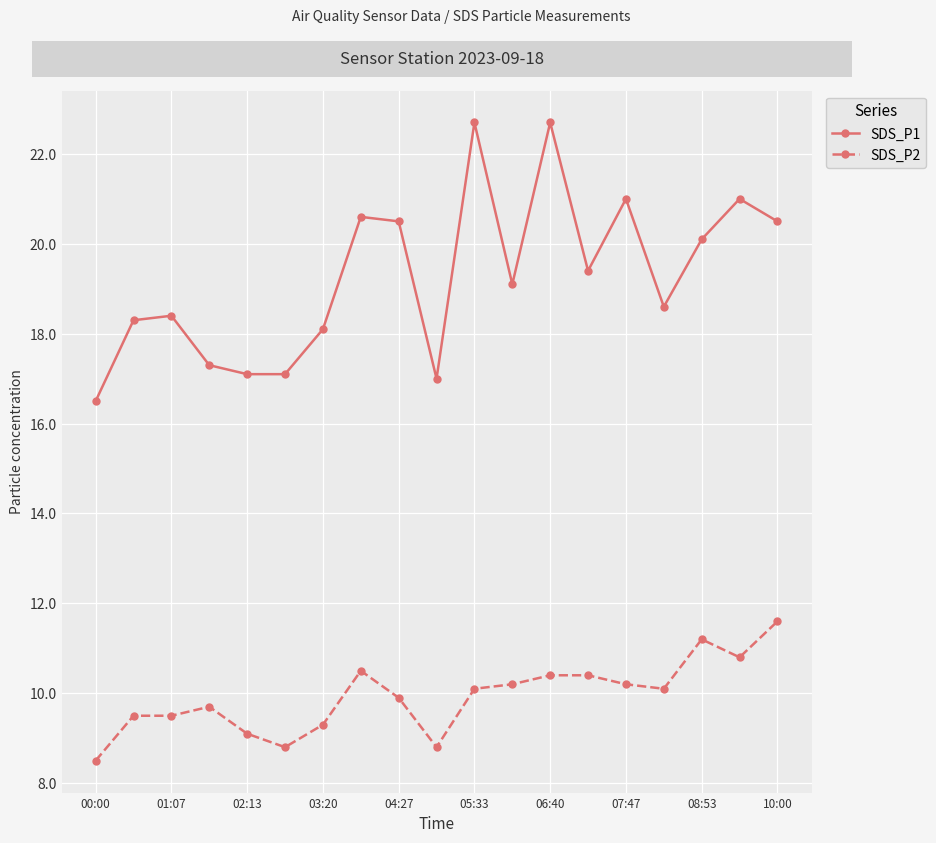

Which series has the largest total across all categories?

SDS_P1